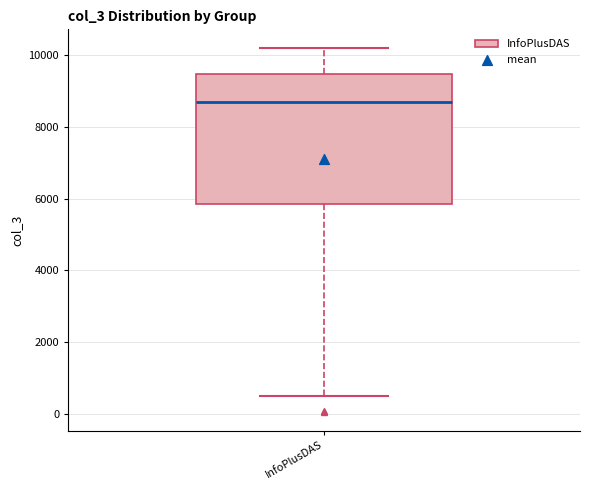

Where does the median line of the box for InfoPlusDAS sit on the y-axis? The values are not printed on the chart, so give them approximately, as read against the axis.

8600